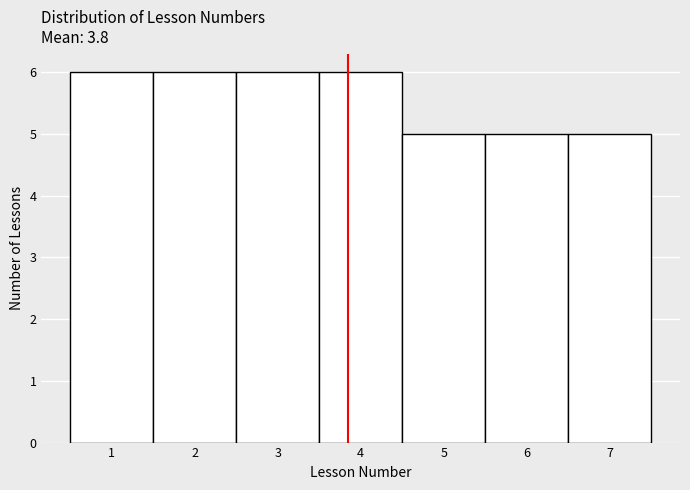

Reading left to right, list every bar in this chart as the range it spans on the x-axis followed by its height. The values are not printed on the chart, so give them approximately, as read against the axis.

0.5 to 1.5: 6
1.5 to 2.5: 6
2.5 to 3.5: 6
3.5 to 4.5: 6
4.5 to 5.5: 5
5.5 to 6.5: 5
6.5 to 7.5: 5